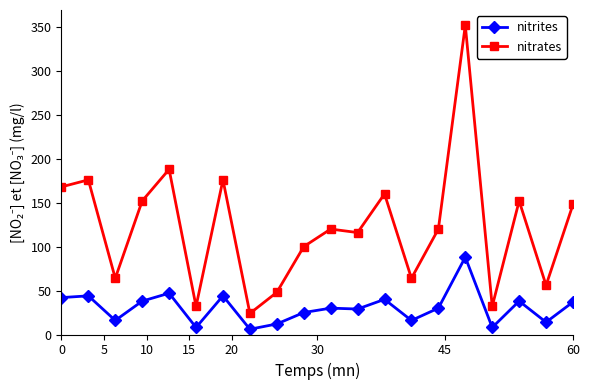

Which series has the largest range (max minus min)?

nitrates